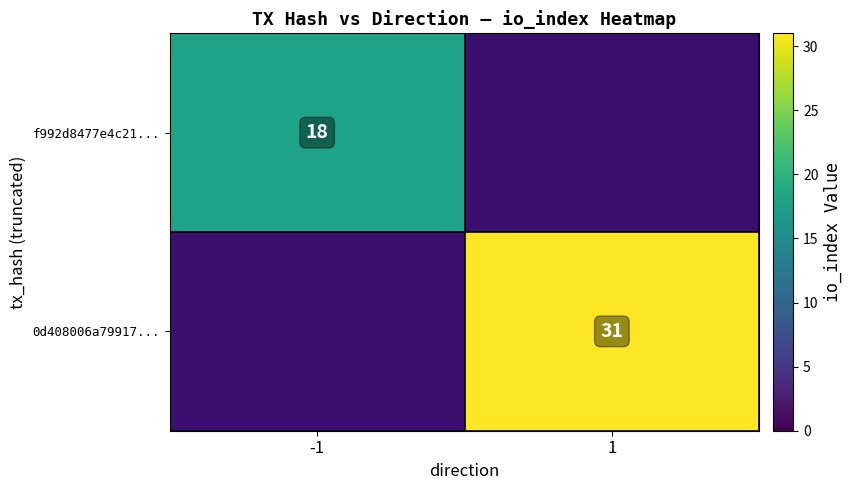

How many series are shown in this chart?

2